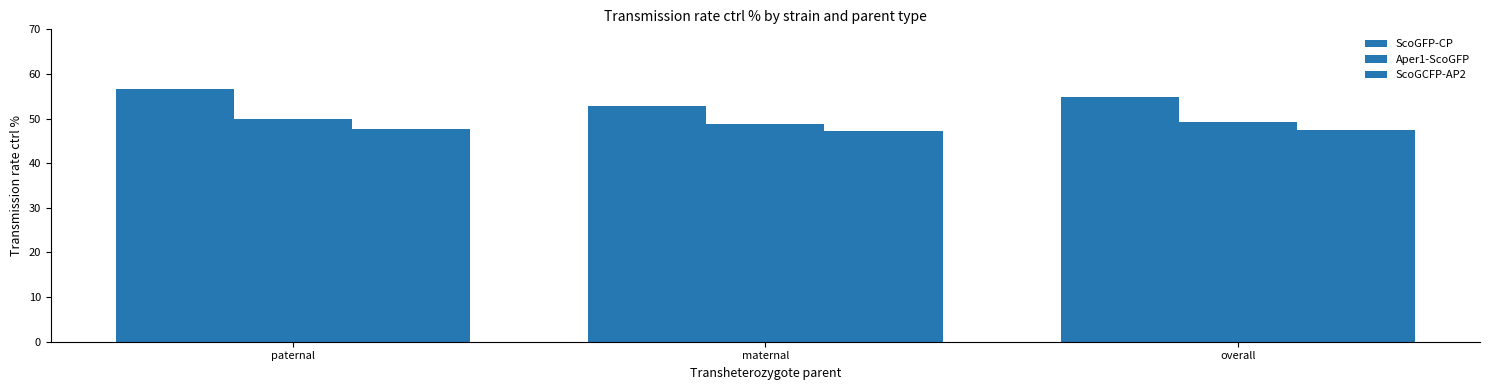

What is the value of the ScoGCFP-AP2 bar at the 1st from the left?

47.8